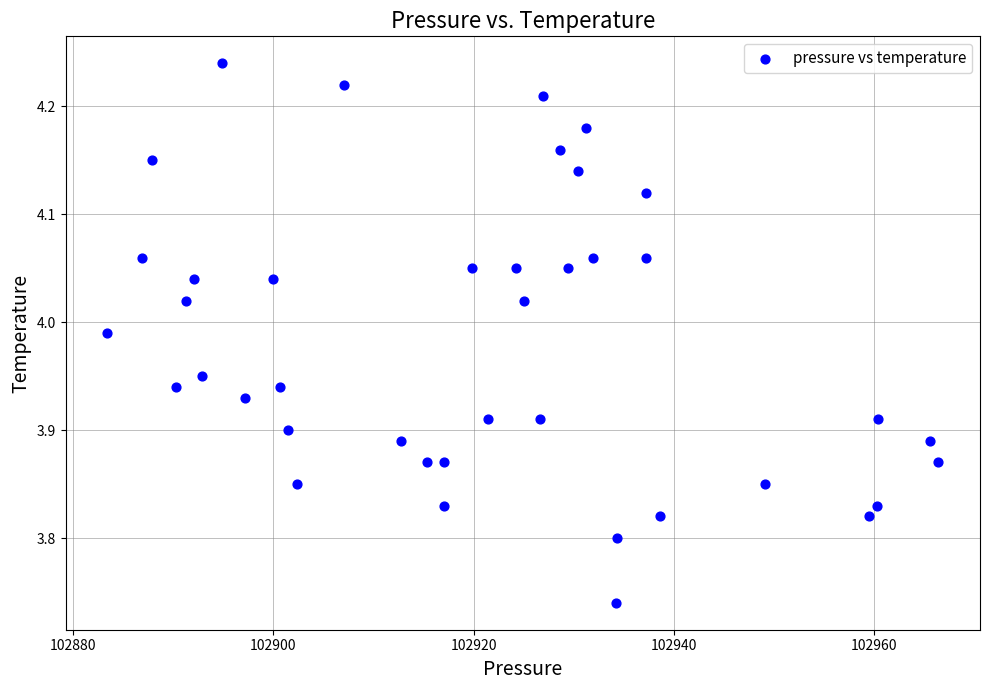

What is the range of Y values (max minus min)?

0.5